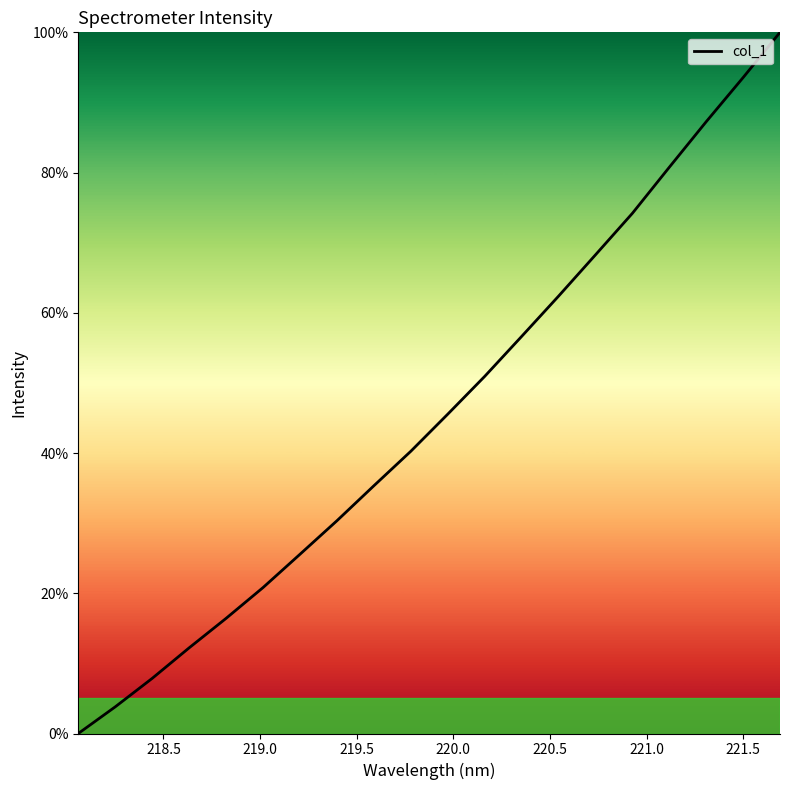

What is the difference between the maximum and minimum values?

100.0